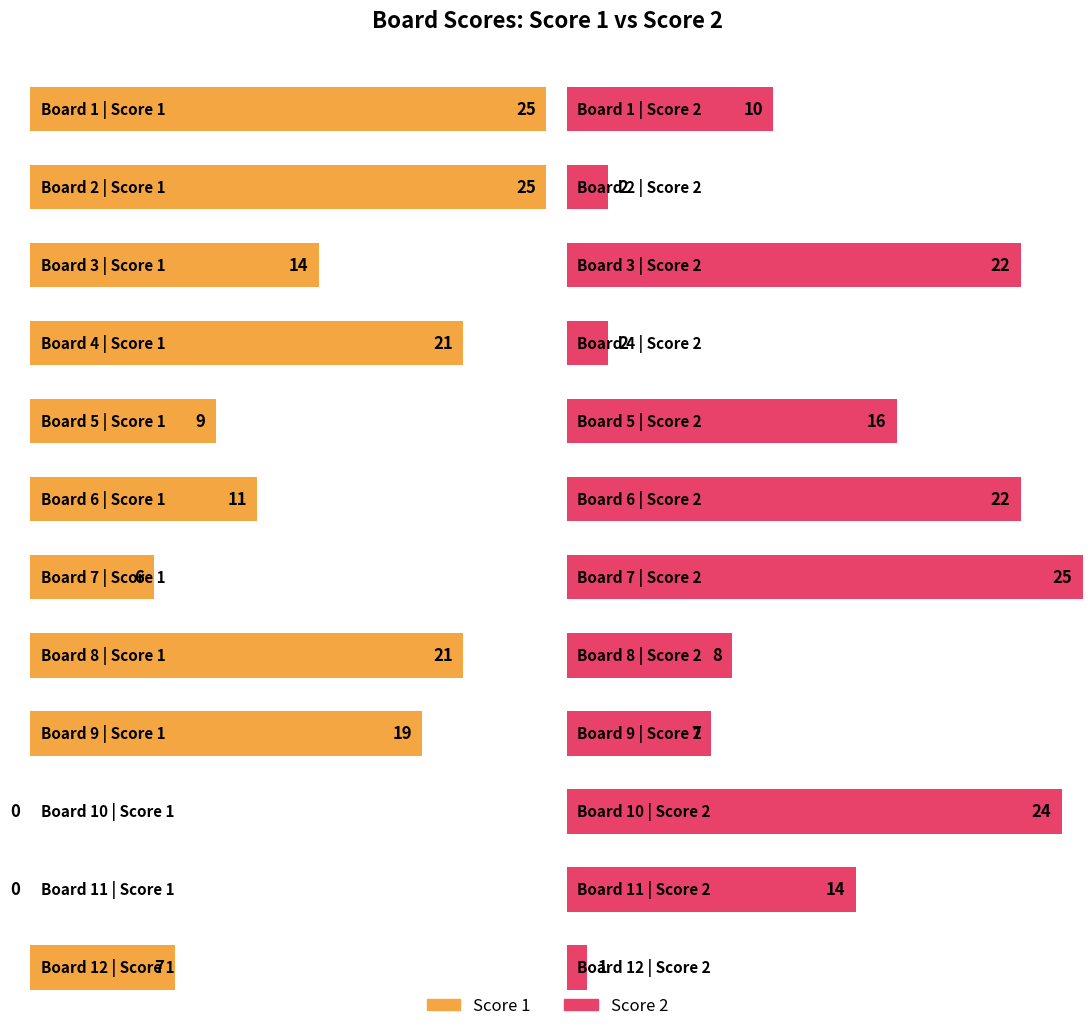

Reading left to right, what are all the values shown in this chart?

Score 1: 1=25	2=25	3=14	4=21	5=9	6=11	7=6	8=21	9=19	10=0	11=0	12=7
Score 2: 1=10	2=2	3=22	4=2	5=16	6=22	7=25	8=8	9=7	10=24	11=14	12=1